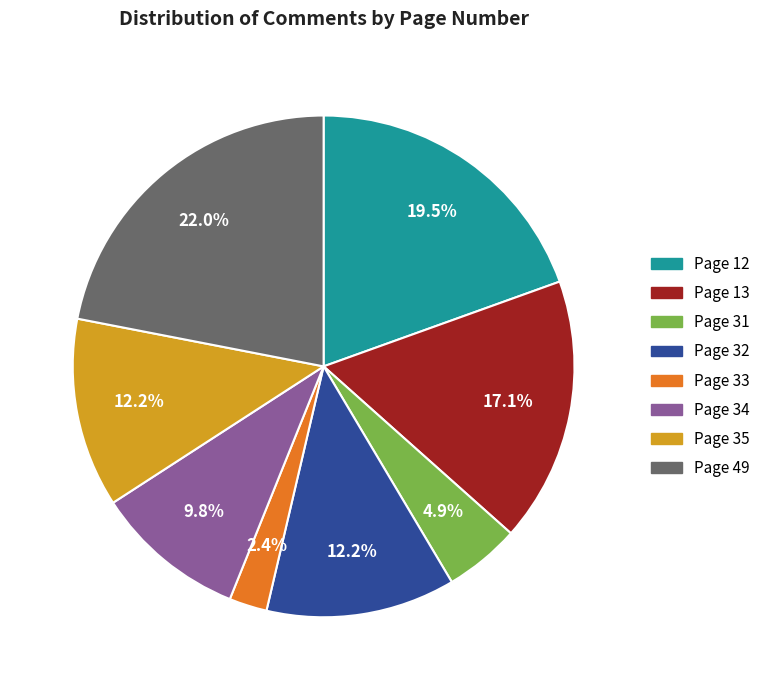

Is the sum of Page 35 and Page 33 greater than half?

No